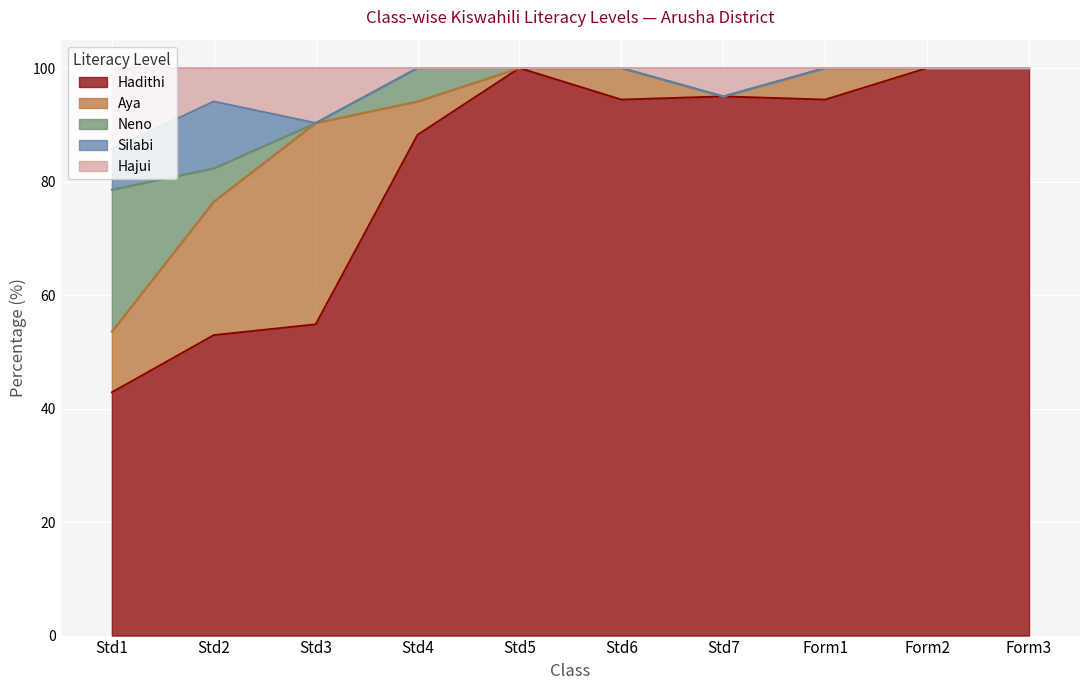

Which series changed the most between Std5 and Form1?

Hadithi